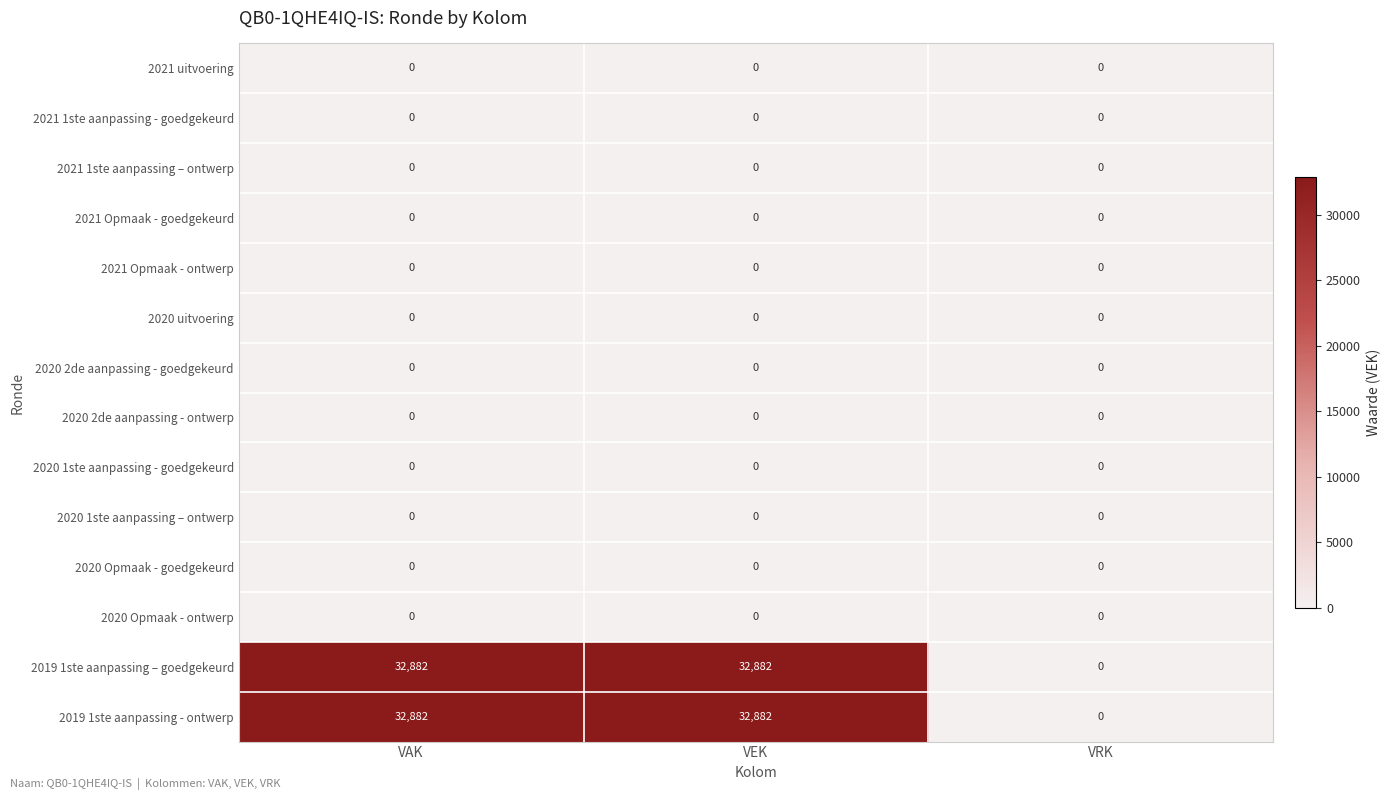

Is it true that 2021 Opmaak - ontwerp equals 0 at VEK?

True